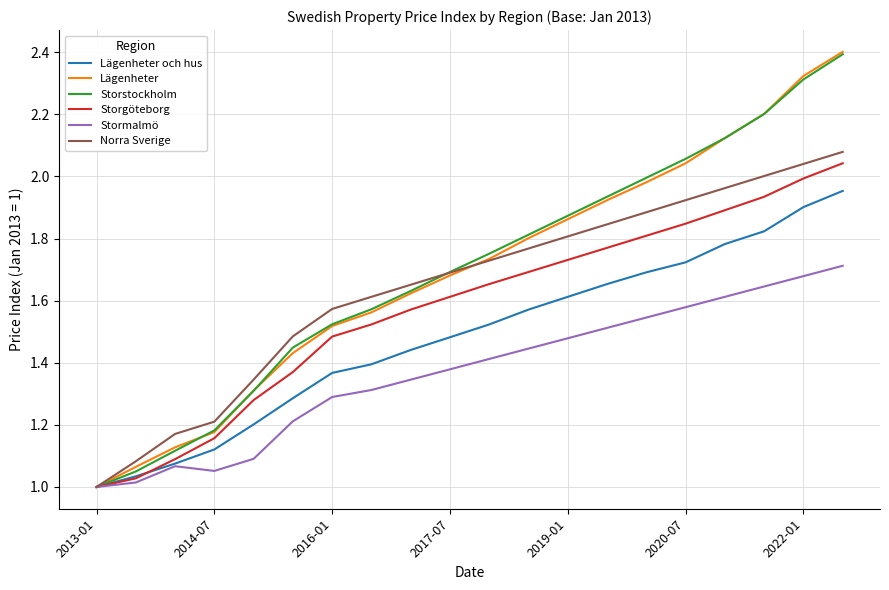

Does the chart display data point markers on the line(s)?

No